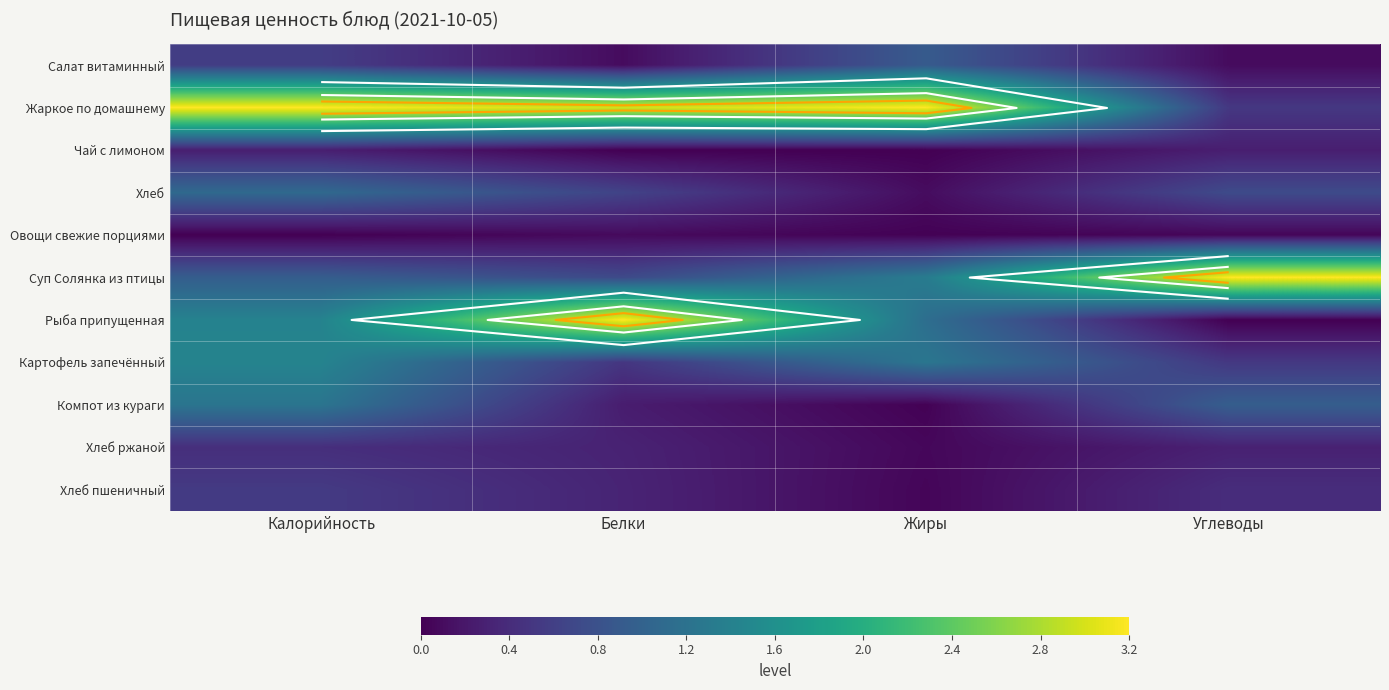

The value of Картофель запечённый at Калорийность is 1.4. True or false?

True